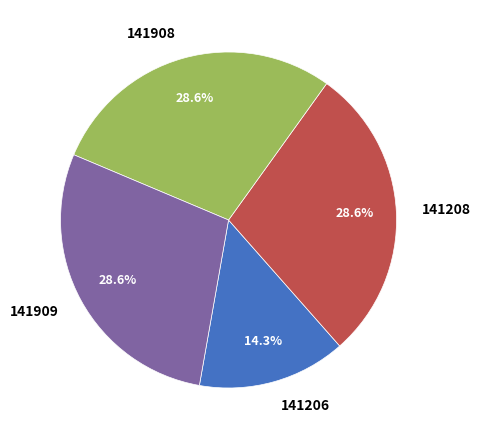

Which category has the smallest portion of the pie?

141206